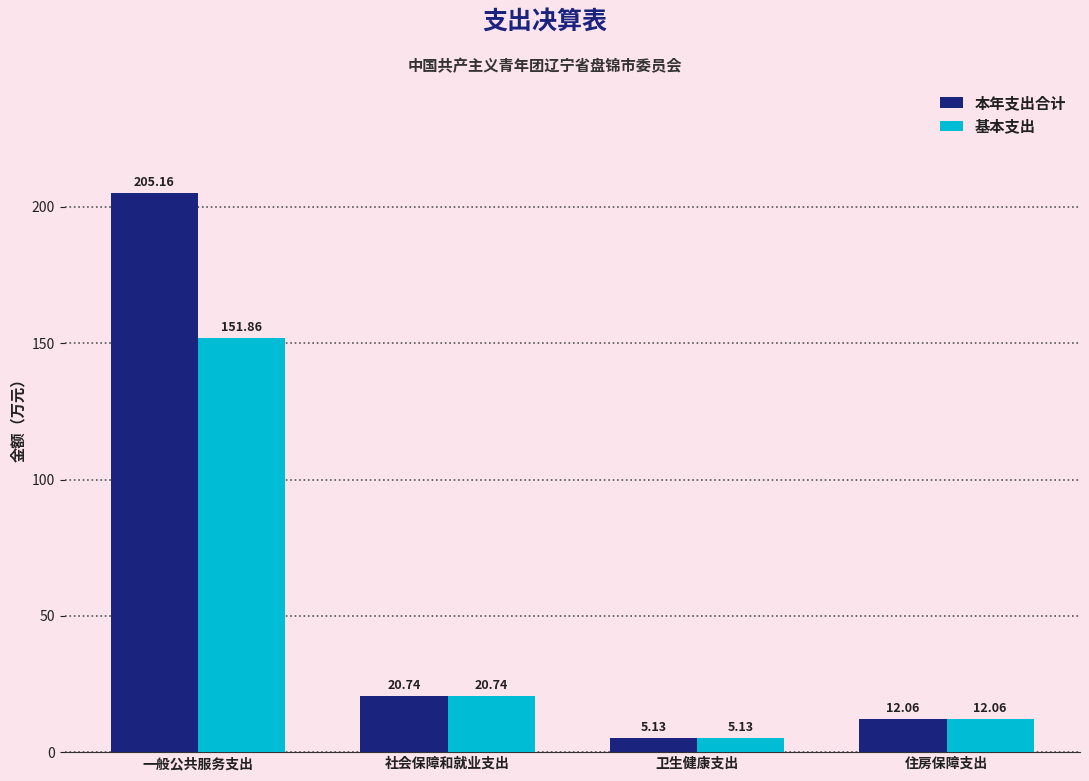

At which category does the chart reach its peak across all series?

一般公共服务支出